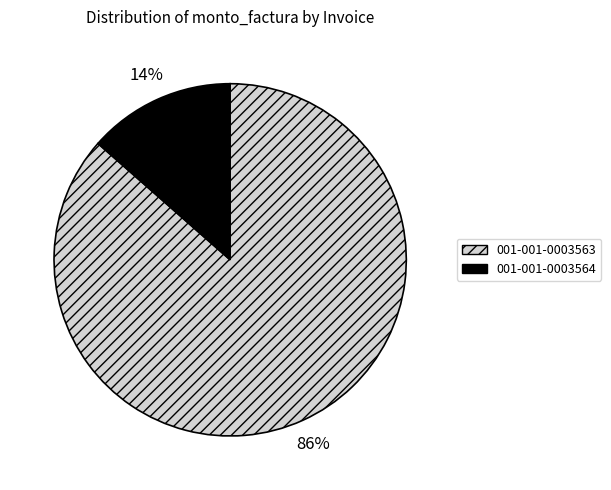

Is it true that 001-001-0003564 is 14% of the pie?

True